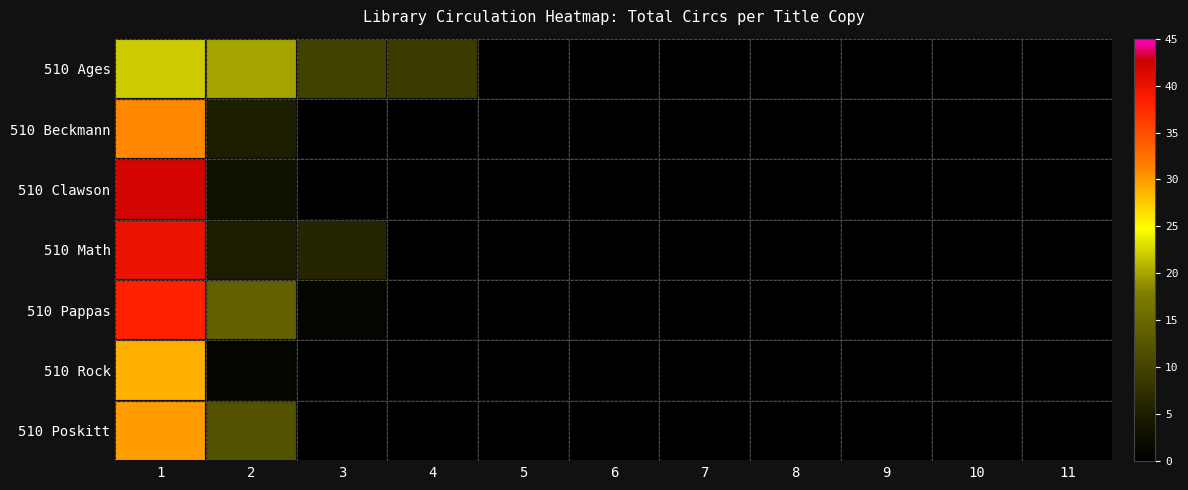

Which series changed the most between 3 and 11?

510 Ages